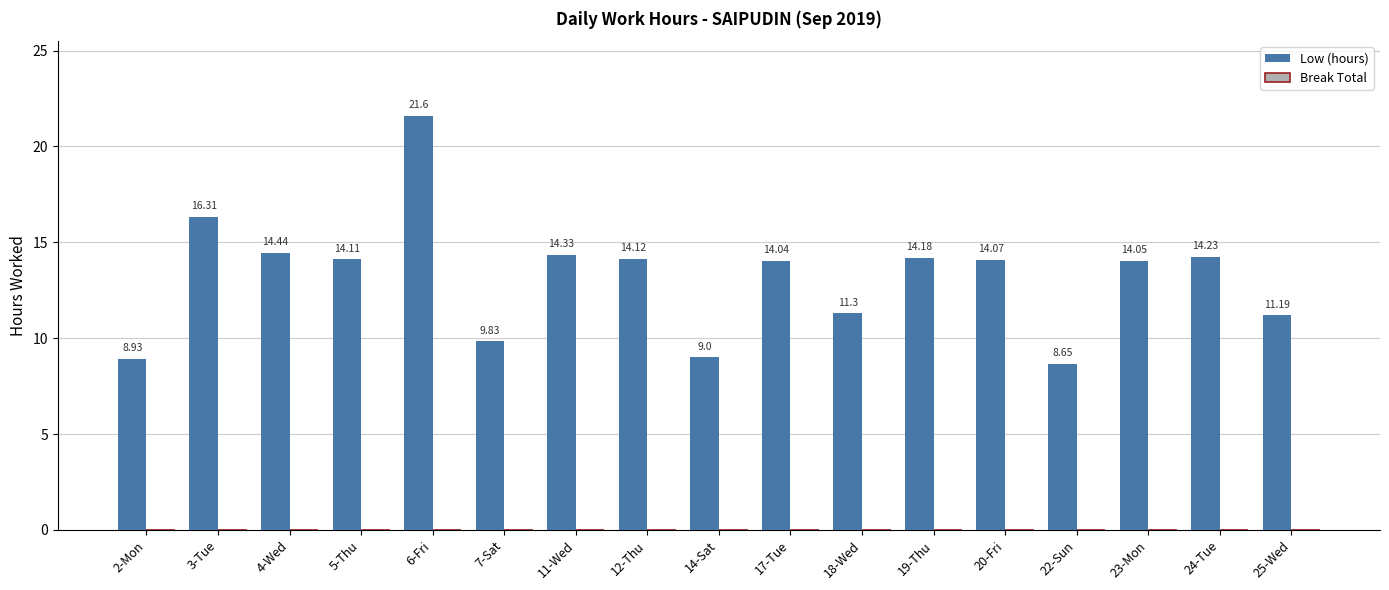

Rank the categories by value from highest to lowest.

6-Fri, 3-Tue, 4-Wed, 11-Wed, 24-Tue, 19-Thu, 12-Thu, 5-Thu, 20-Fri, 23-Mon, 17-Tue, 18-Wed, 25-Wed, 7-Sat, 14-Sat, 2-Mon, 22-Sun